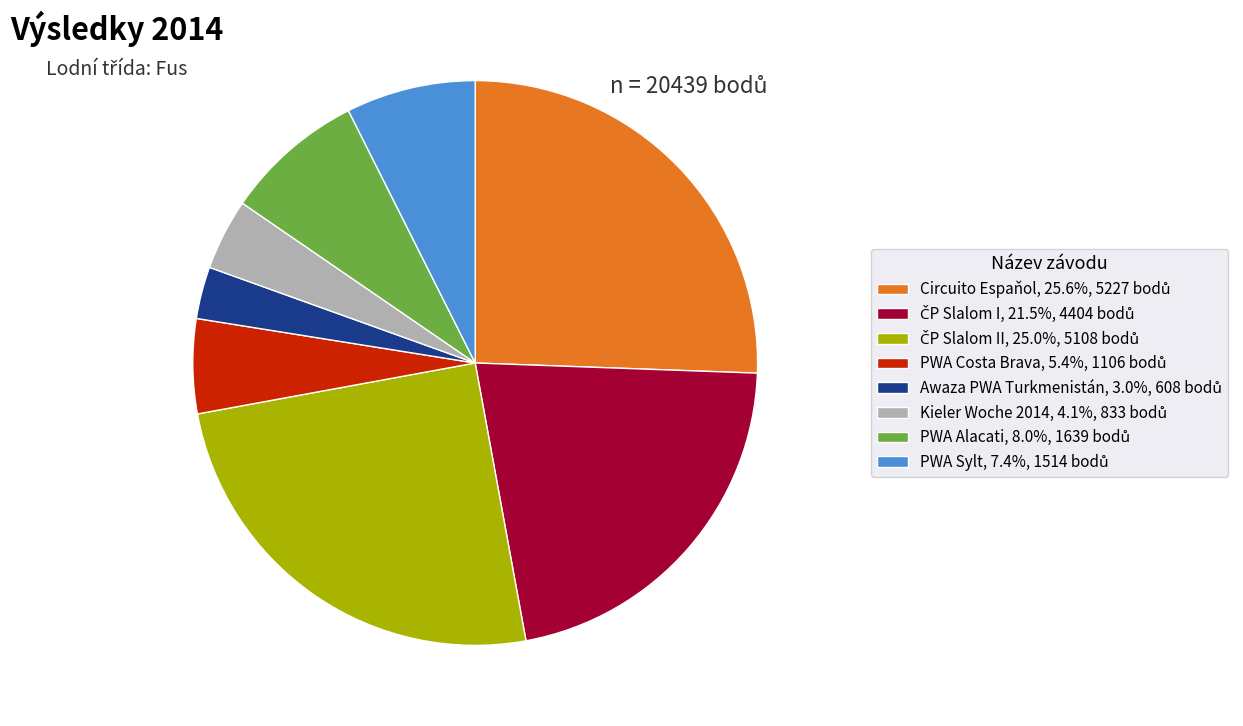

Is there a majority slice in this chart?

No